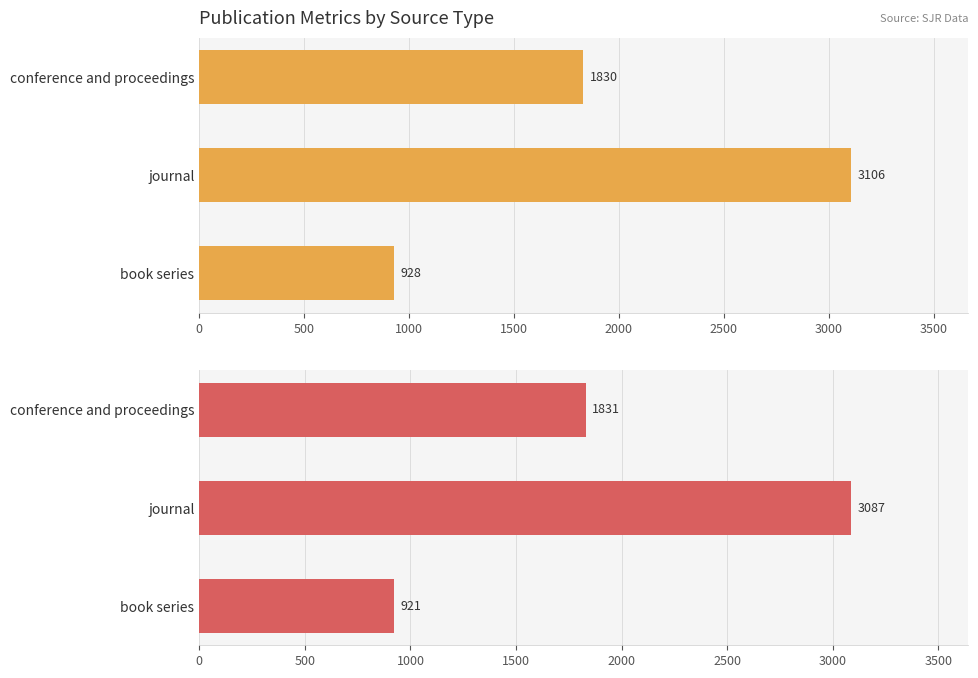

How many values in the Citable Docs. (3years) series are below 1831?

1